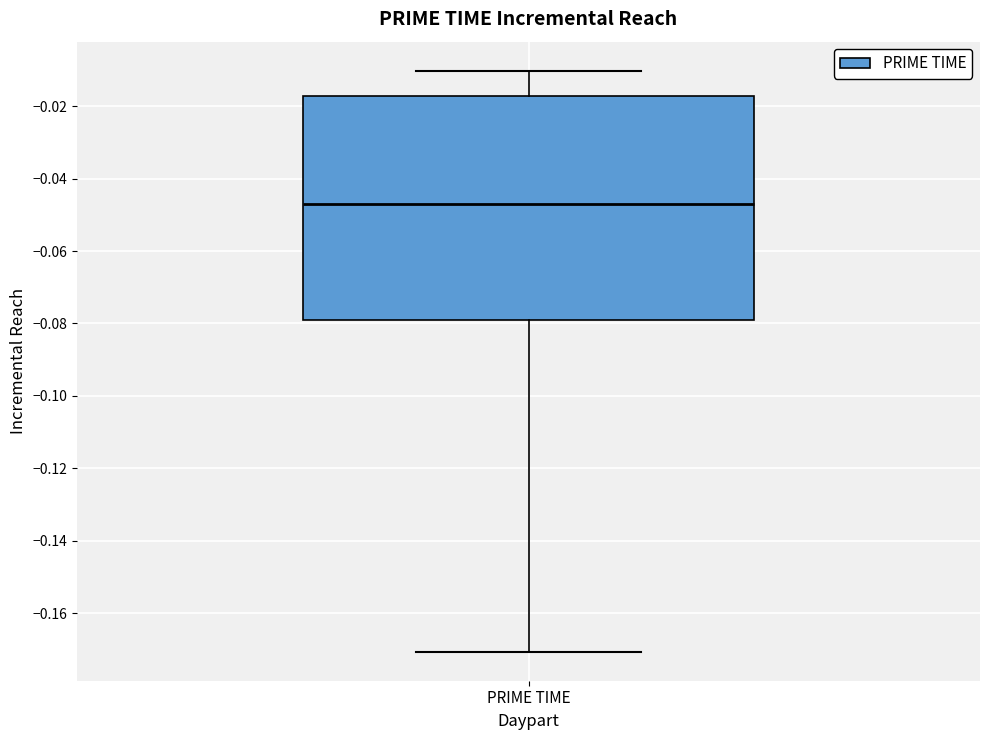

Where does the lower whisker of the box for PRIME TIME end on the y-axis? The values are not printed on the chart, so give them approximately, as read against the axis.

-0.170